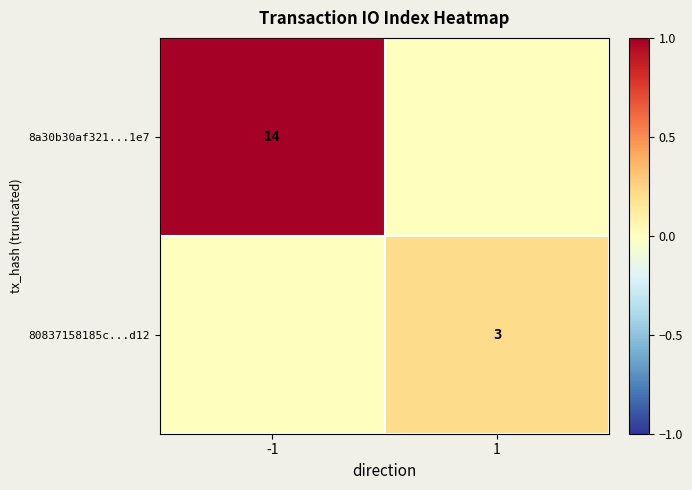

Is the value of 8a30b30af321...1e7 at -1 greater than the value of 80837158185c...d12 at 1?

Yes